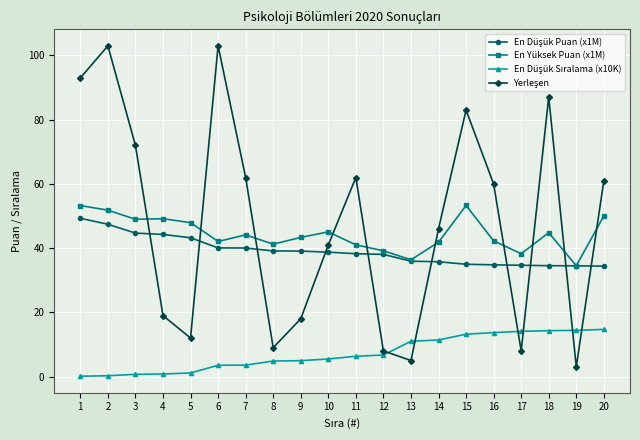

The En Yüksek Puan (x1M) series shows 53.3 at 15. True or false?

True